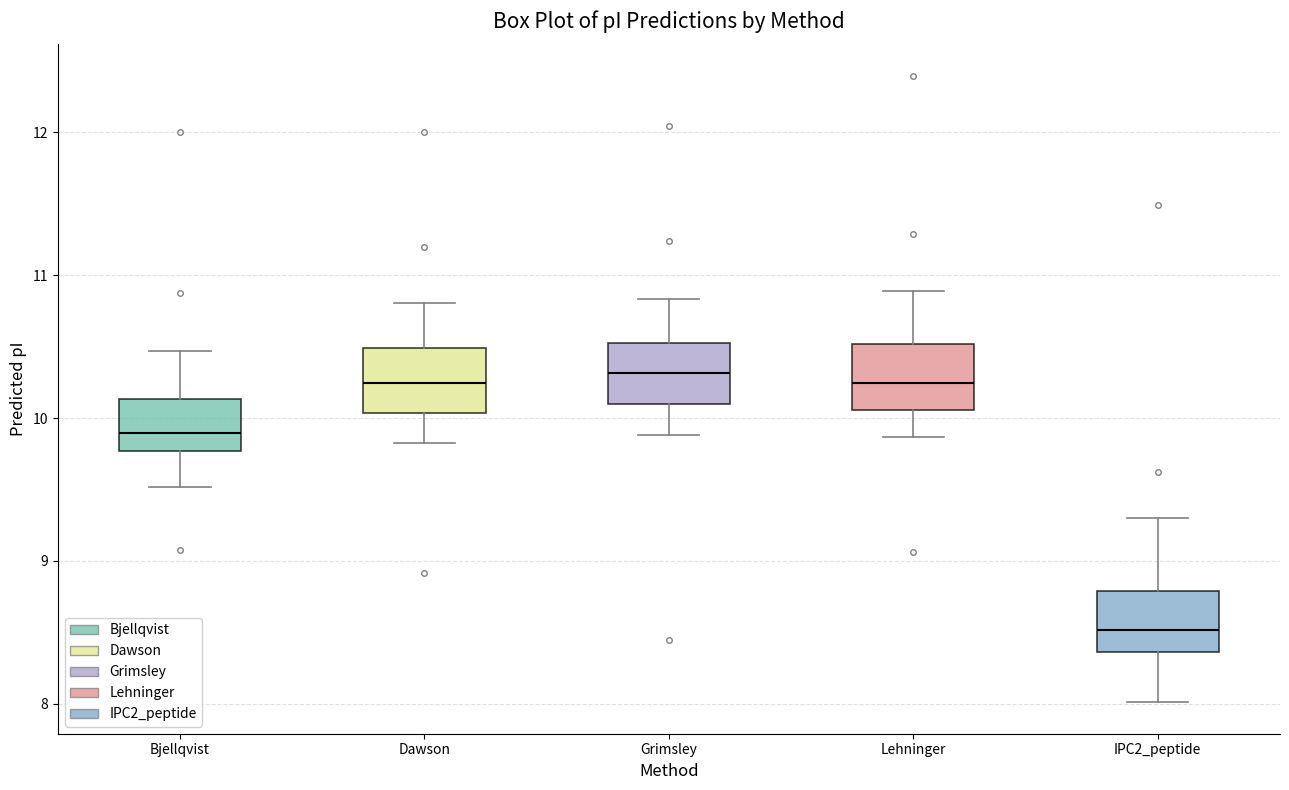

Reading left to right, transcribe this box plot: for each box, give where its median line is, the range the box spans, and where its two whiskers end, as read against the y-axis. The values are not printed on the chart, so give them approximately, as read against the axis.

Bjellqvist: median 9.9, box 9.8 to 10.1, whiskers 9.5 to 10.5
Dawson: median 10.2, box 10.0 to 10.5, whiskers 9.8 to 10.8
Grimsley: median 10.3, box 10.1 to 10.5, whiskers 9.9 to 10.8
Lehninger: median 10.2, box 10.1 to 10.5, whiskers 9.9 to 10.9
IPC2_peptide: median 8.5, box 8.4 to 8.8, whiskers 8.0 to 9.3